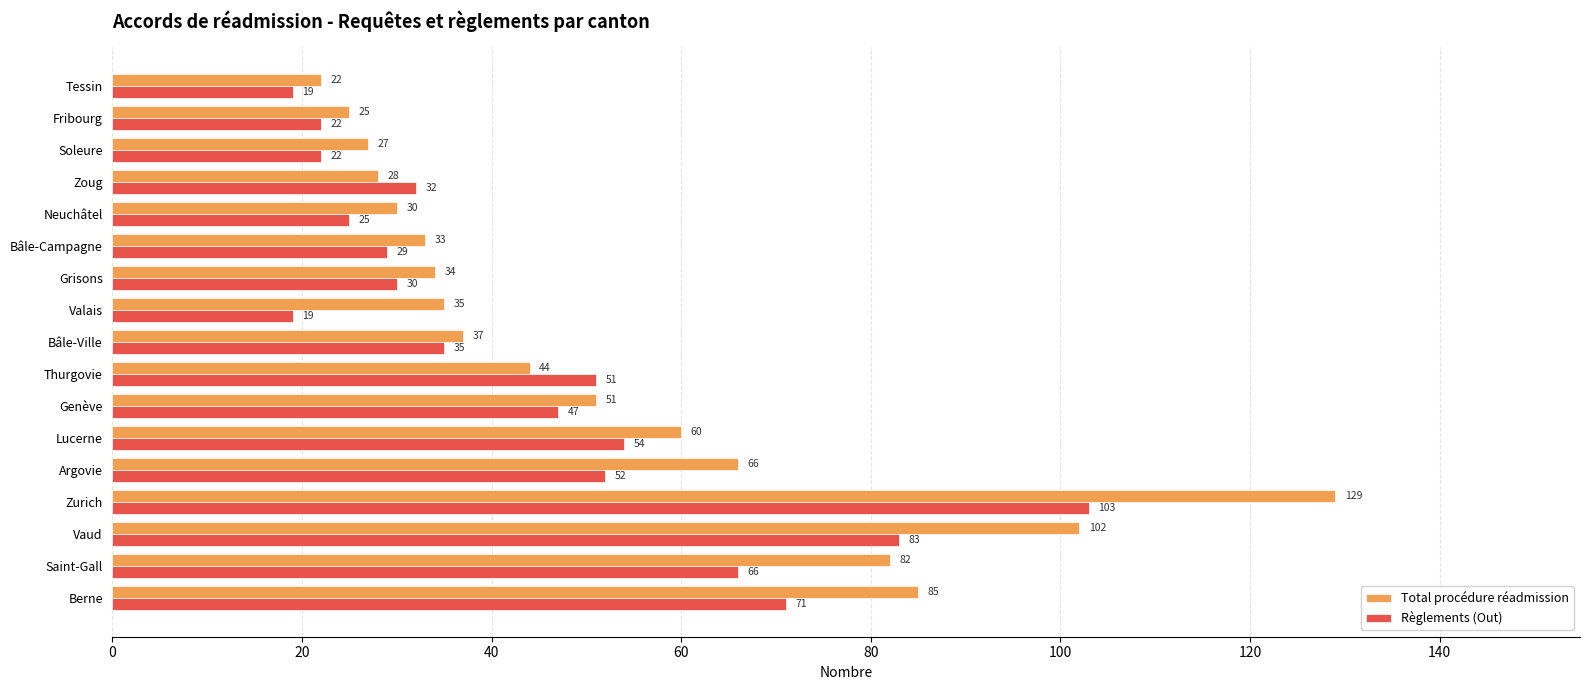

Is the value of Règlements (Out) at Genève greater than the value of Total procédure réadmission at Berne?

No